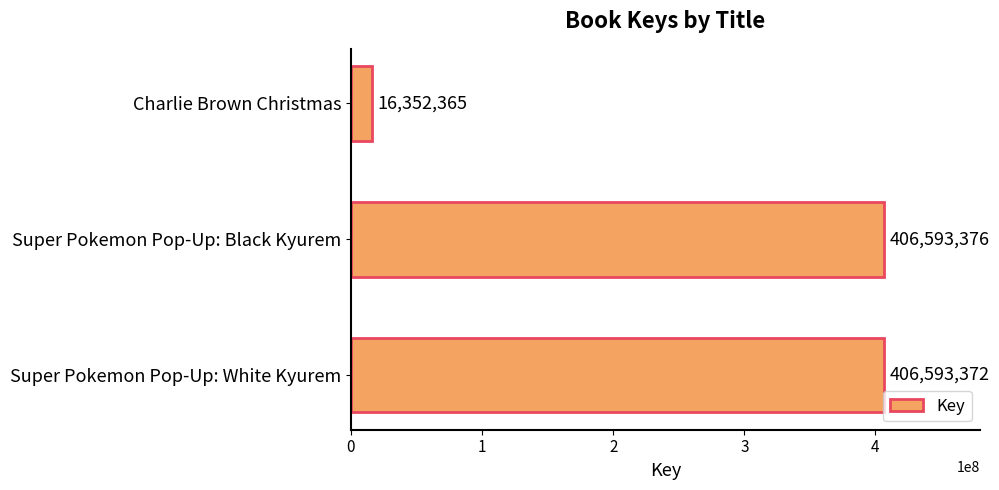

Reading top to bottom, list all the values displayed in this chart.

16352365	406593376	406593372